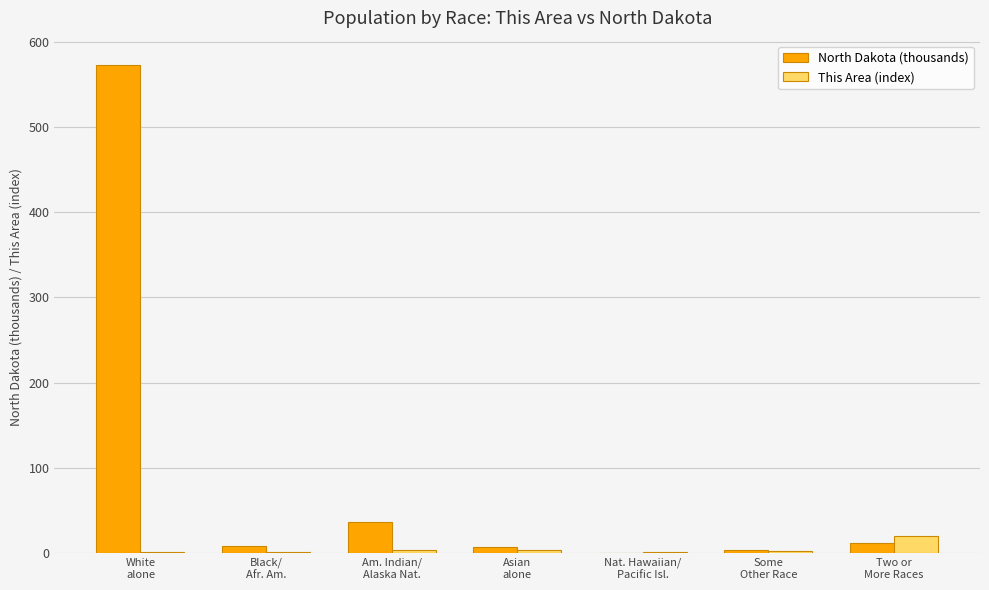

What is the highest value of the This Area (index) series?

20.0